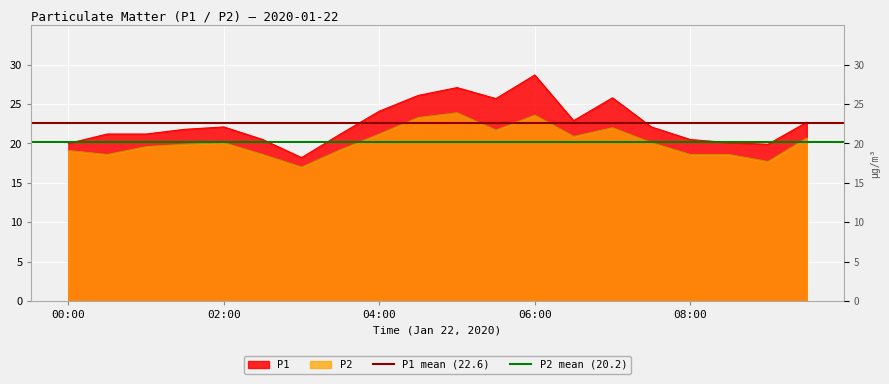

What is the difference between the highest and lowest values at 02:00?

2.4